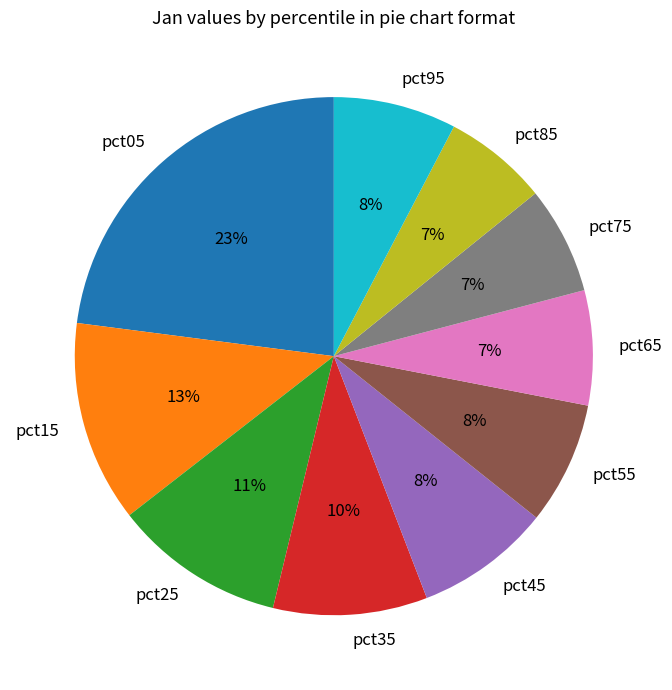

What is the ratio of the value at pct75 to the value at pct35?

0.7